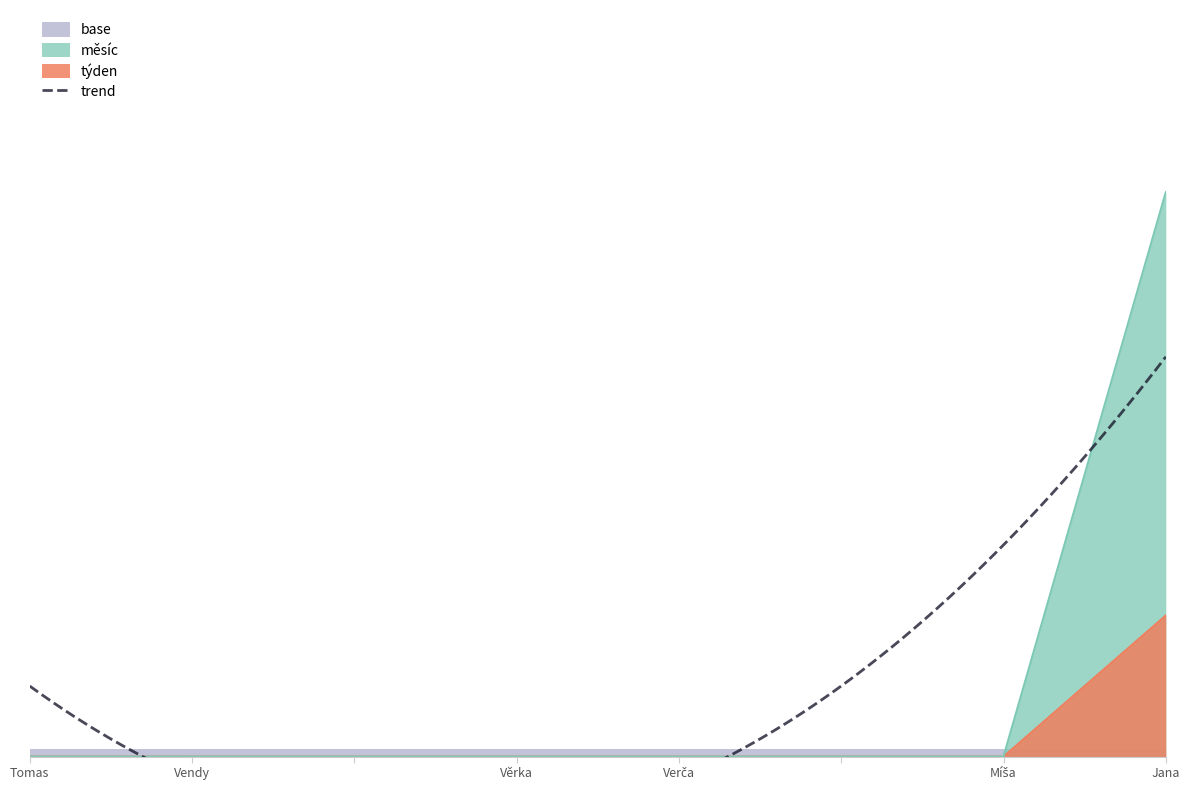

What is the sum of the měsíc values at  and Jana?

22.0